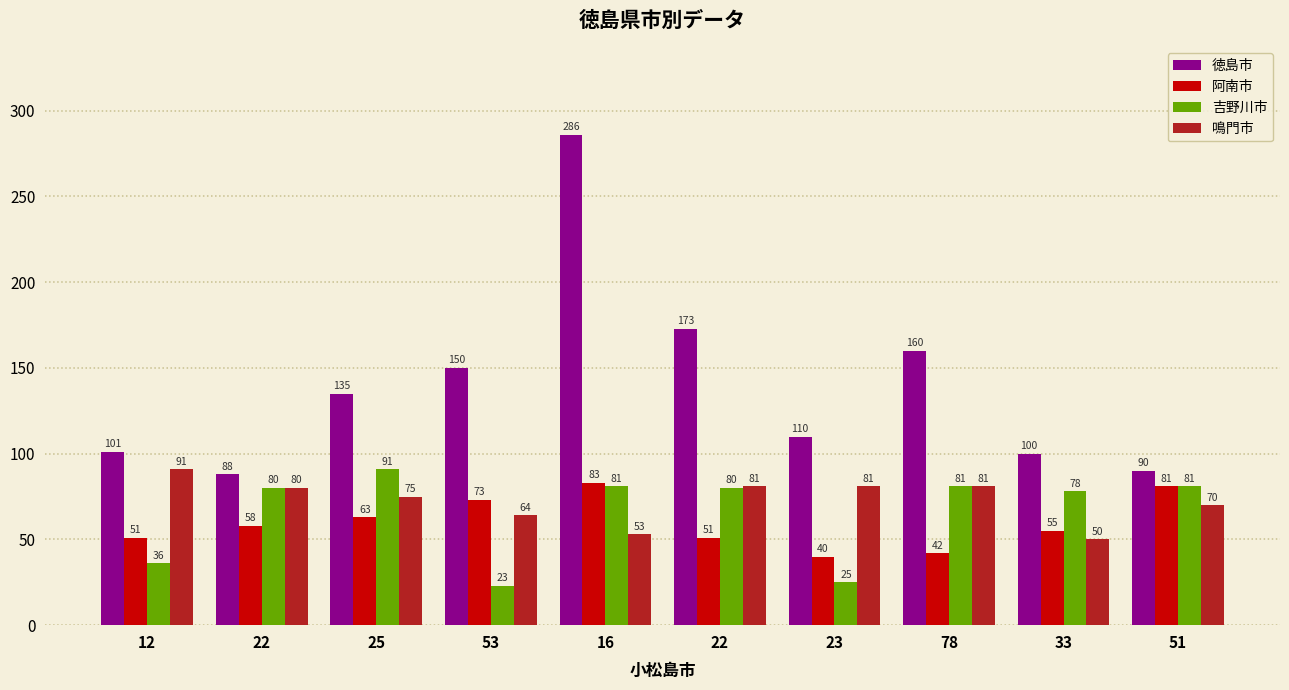

What is the difference between the maximum and minimum values in the 阿南市 series?

43